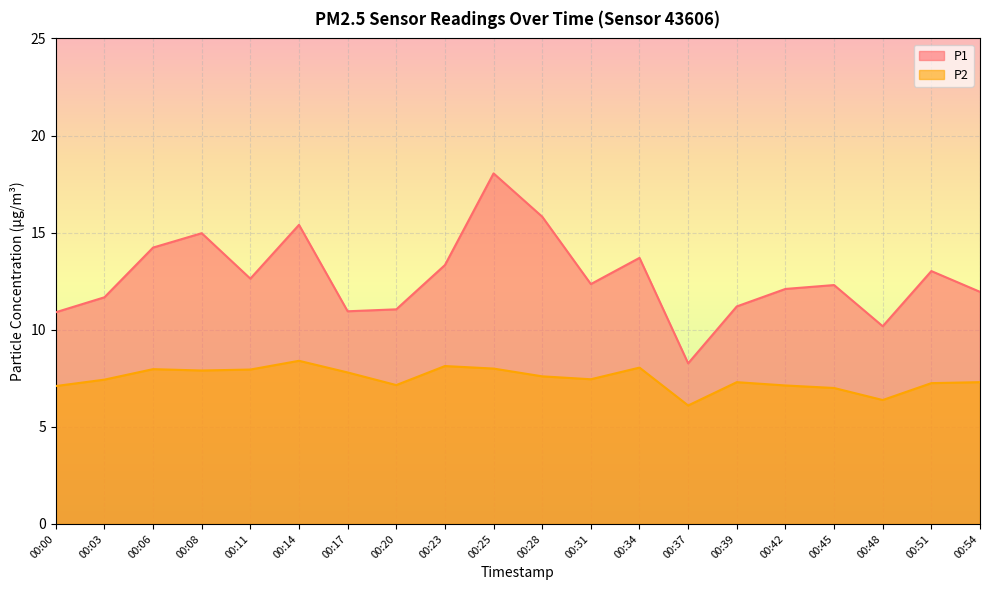

What is the difference between the P1 values at 00:54 and 00:31?

0.4